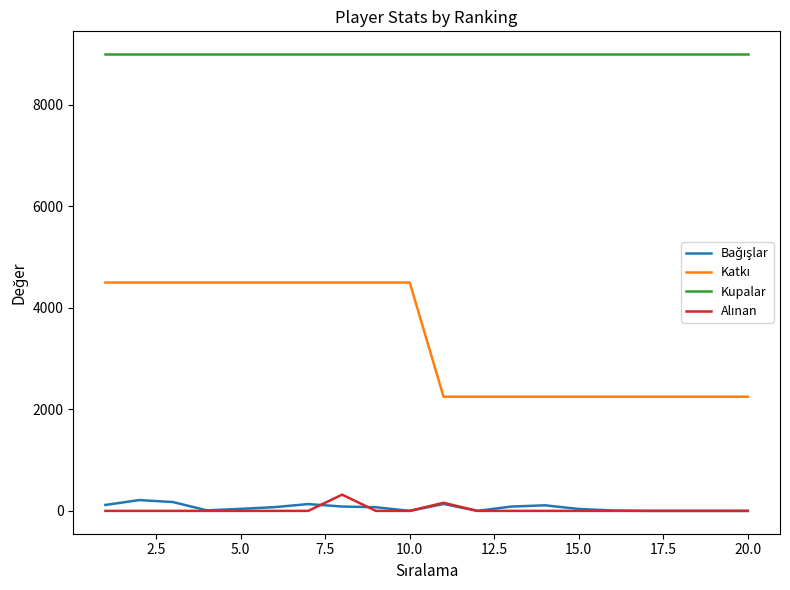

What is the maximum value for Kupalar?

9000